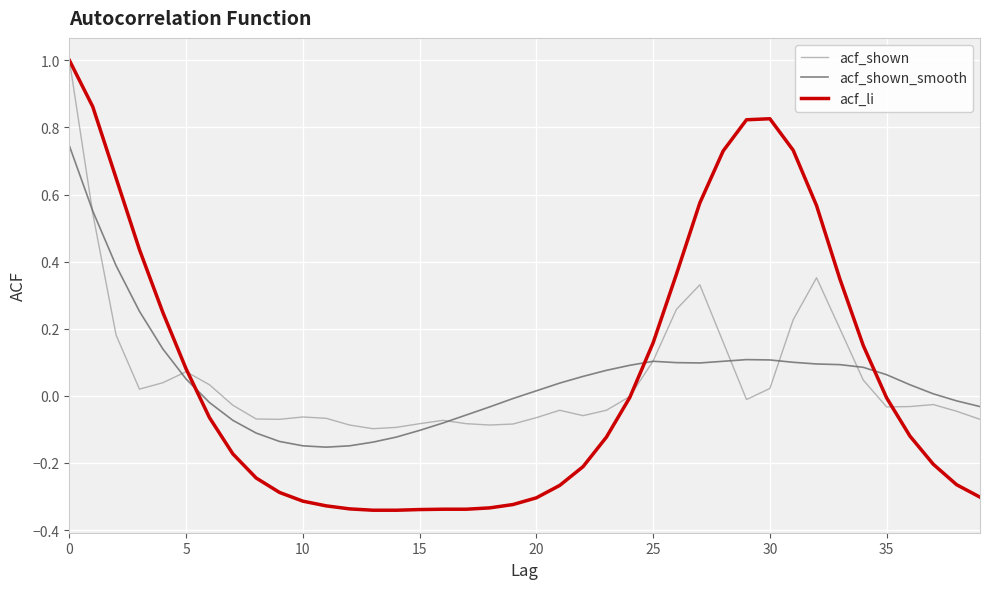

How many times do acf_shown_smooth and acf_shown cross each other?

7